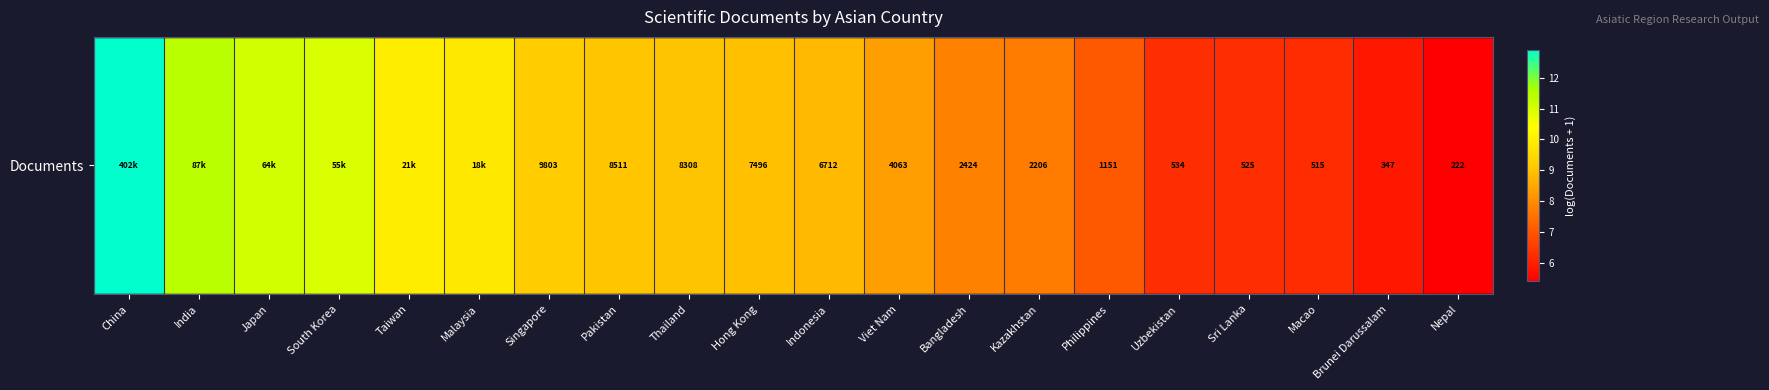

What is the difference between the maximum and second lowest values?

7.1